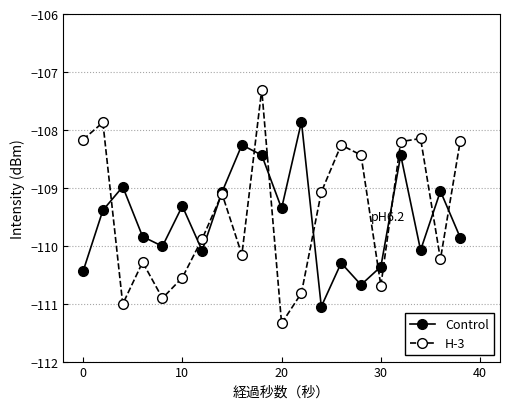

At how many categories does at least one series exceed -108?

3